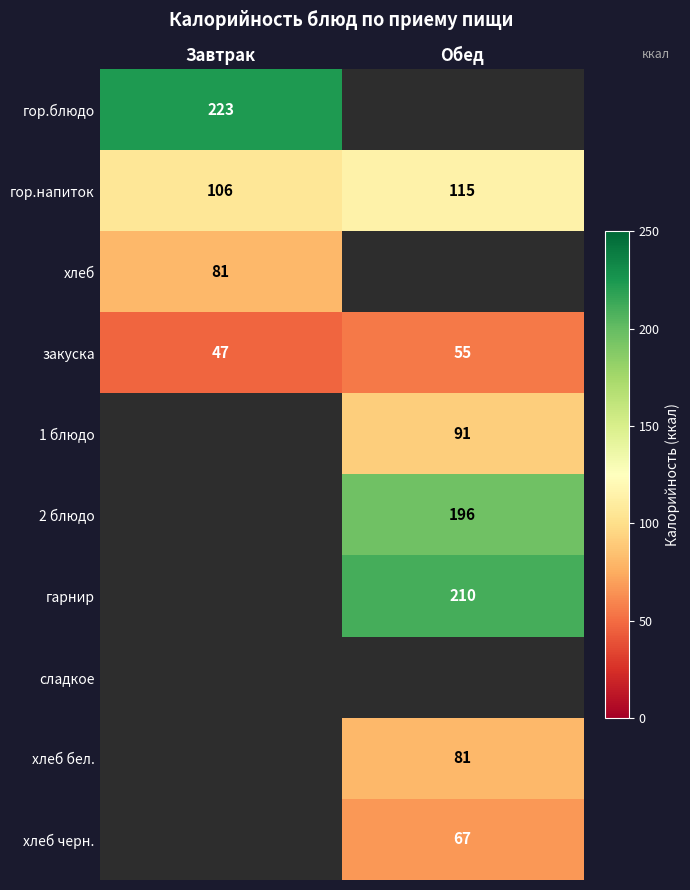

At how many categories does at least one series exceed 171?

2